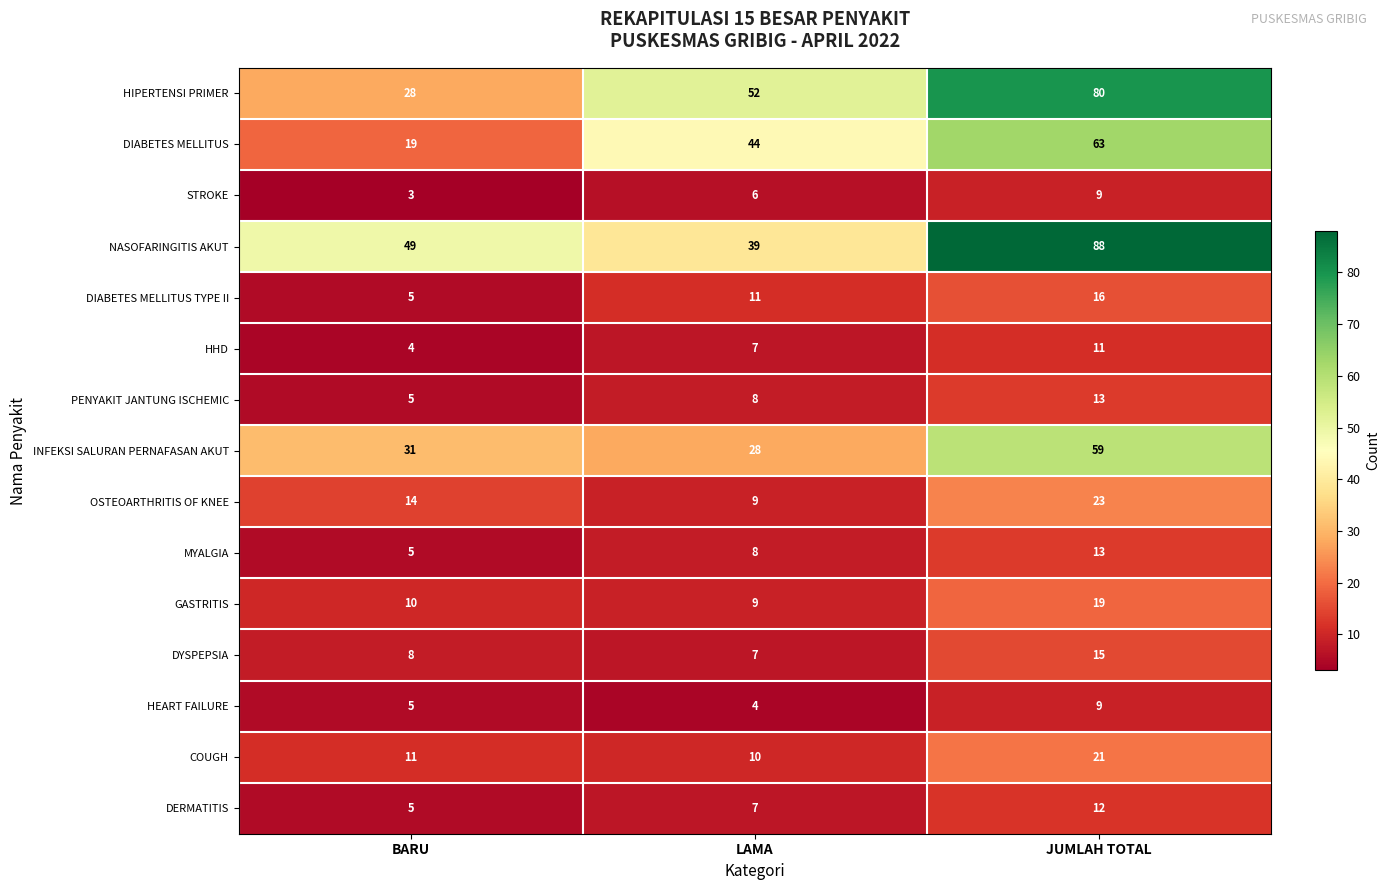

What is the greatest value displayed?

88